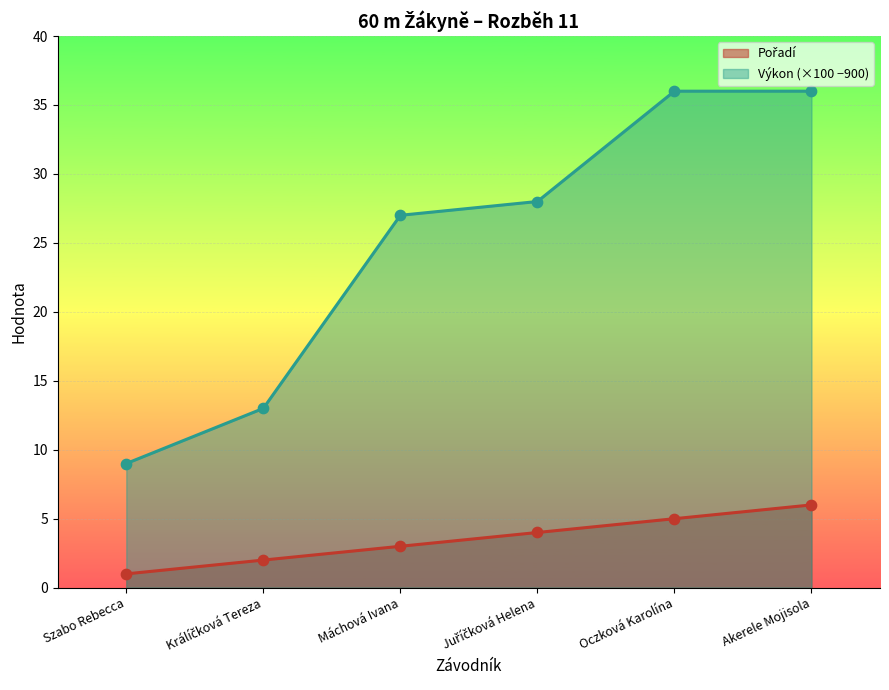

Which series contains the lowest Y value?

Pořadí